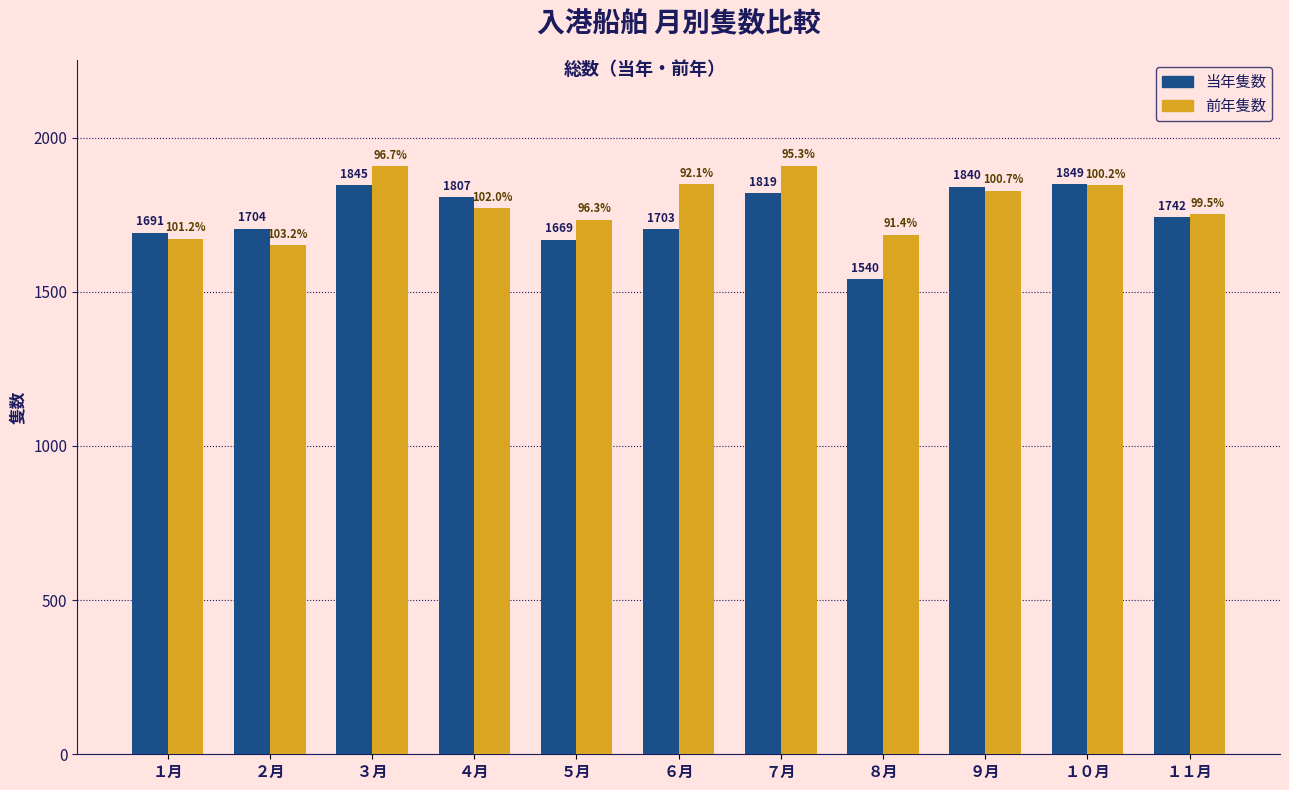

Reading left to right, list all the values displayed in this chart.

当年隻数: 1691	1704	1845	1807	1669	1703	1819	1540	1840	1849	1742
前年隻数: 1671	1651	1907	1771	1733	1849	1909	1684	1827	1846	1751